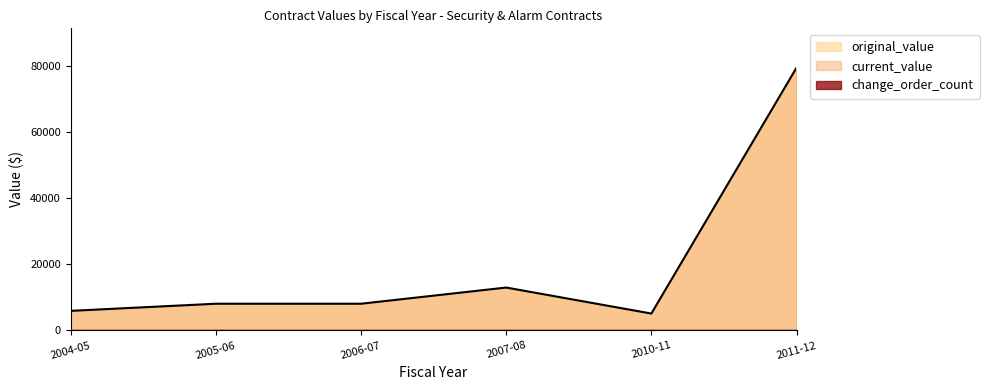

What is the label of the 1st point from the left?

2004-05